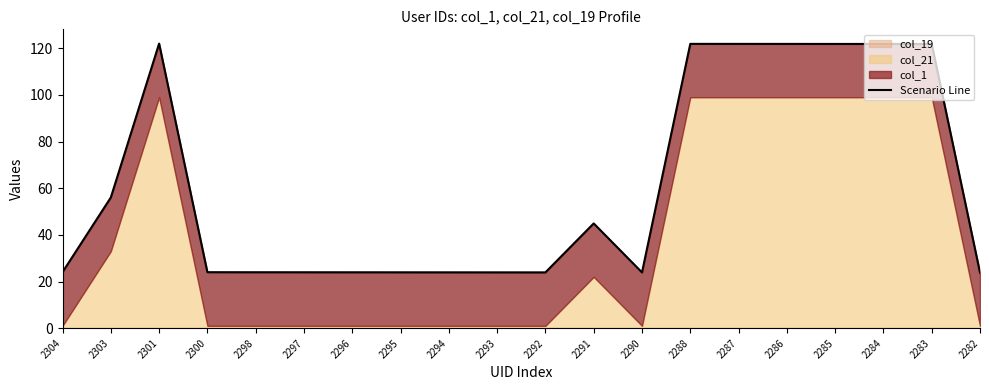

List the labels in order of value, smallest first.

2282, 2290, 2292, 2293, 2294, 2295, 2296, 2297, 2298, 2300, 2304, 2291, 2303, 2283, 2284, 2285, 2286, 2287, 2288, 2301